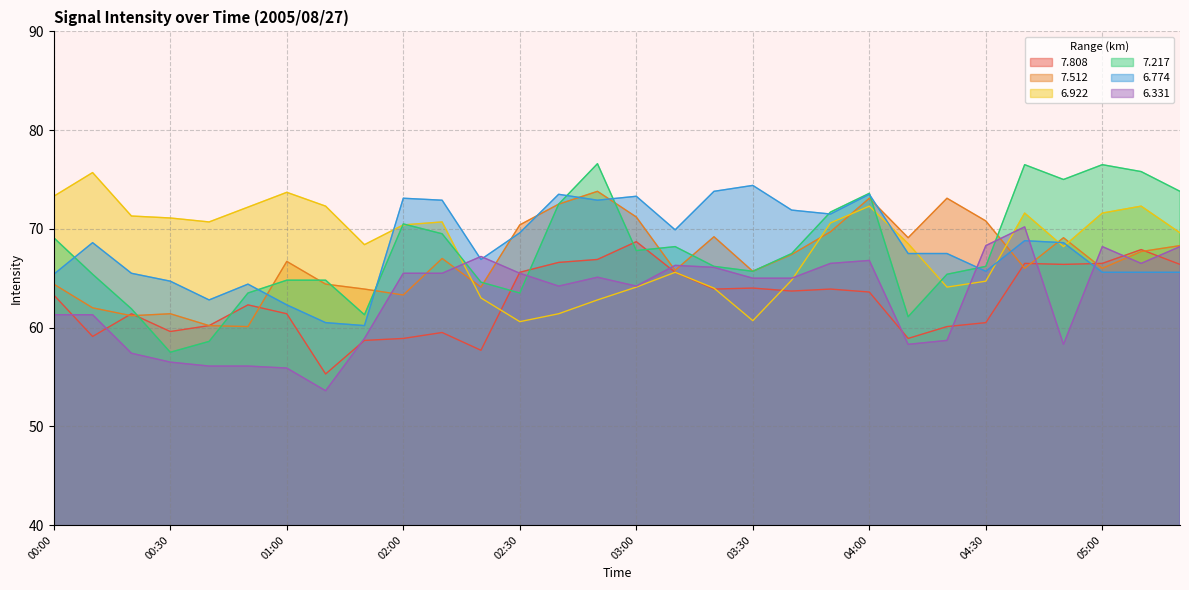

Between 01:10 and 02:20, which series saw the biggest shift?

  6.331